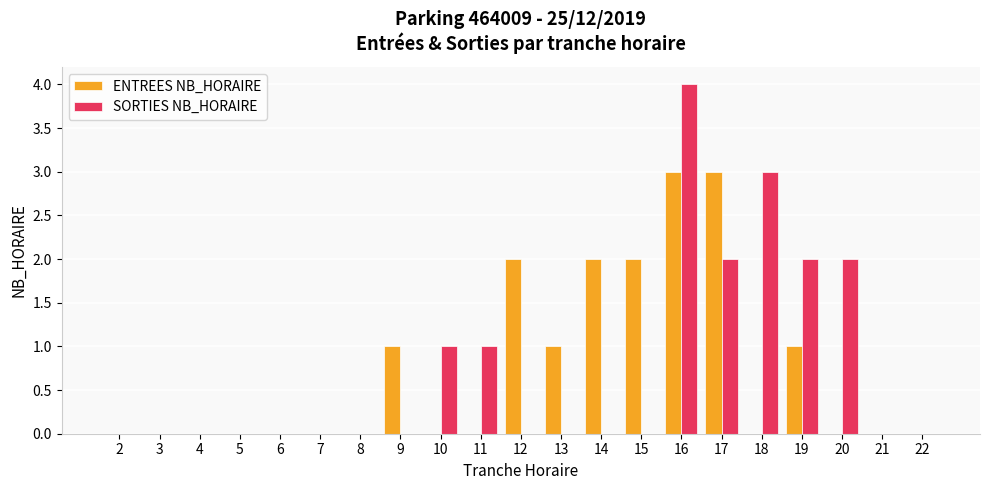

True or false: SORTIES NB_HORAIRE has a value of 0 at 11.

False